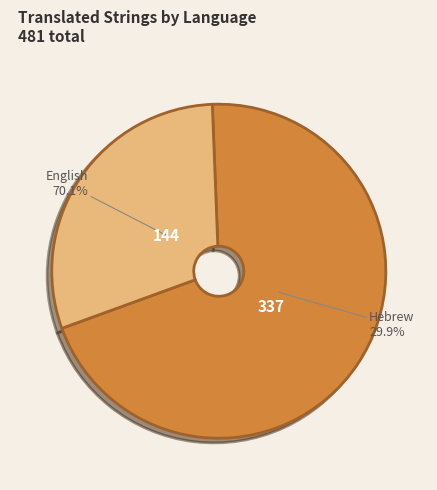

Do English and Hebrew together represent more than half of the pie?

Yes